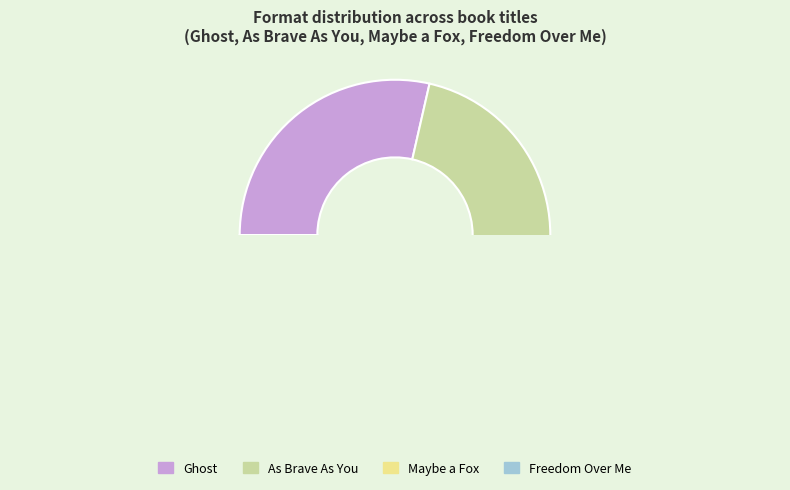

Which category has the biggest portion of the pie?

Ghost